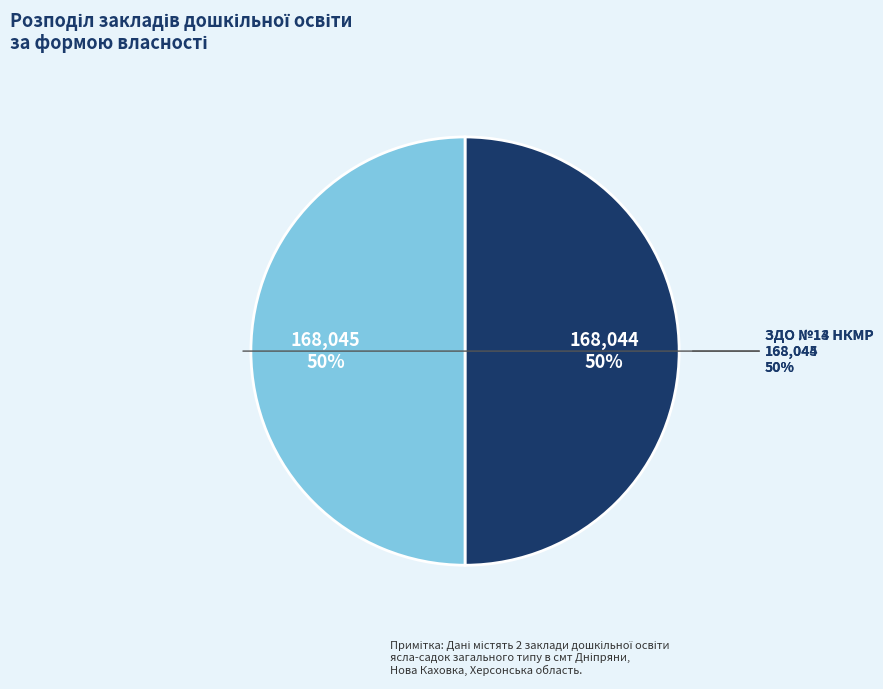

Which category accounts for the majority?

ЗДО №14 НКМР
(Комунальна)
168045